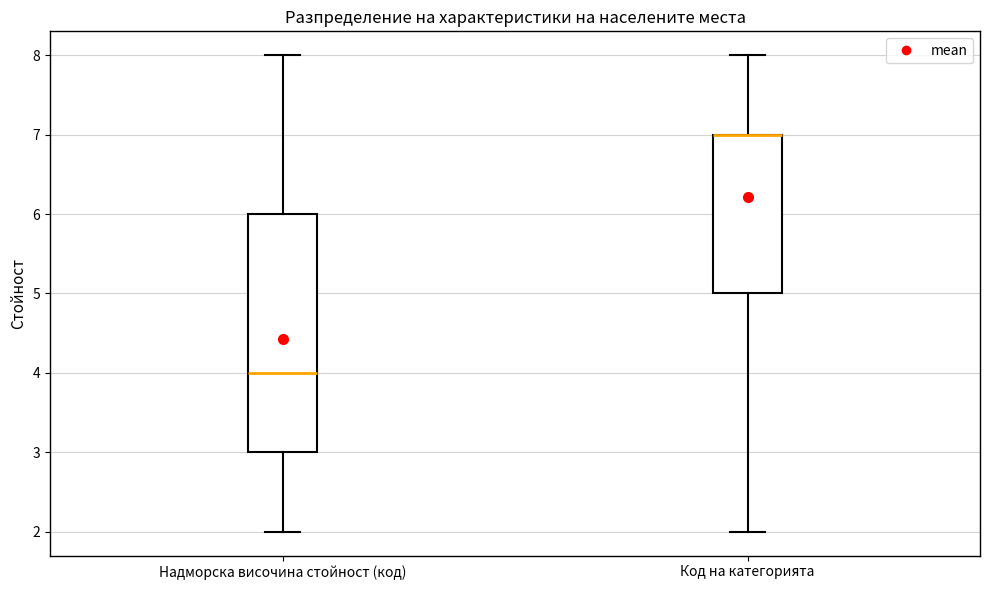

Which box is the tallest, from its lower edge to its upper edge?

Надморска височина стойност (код)